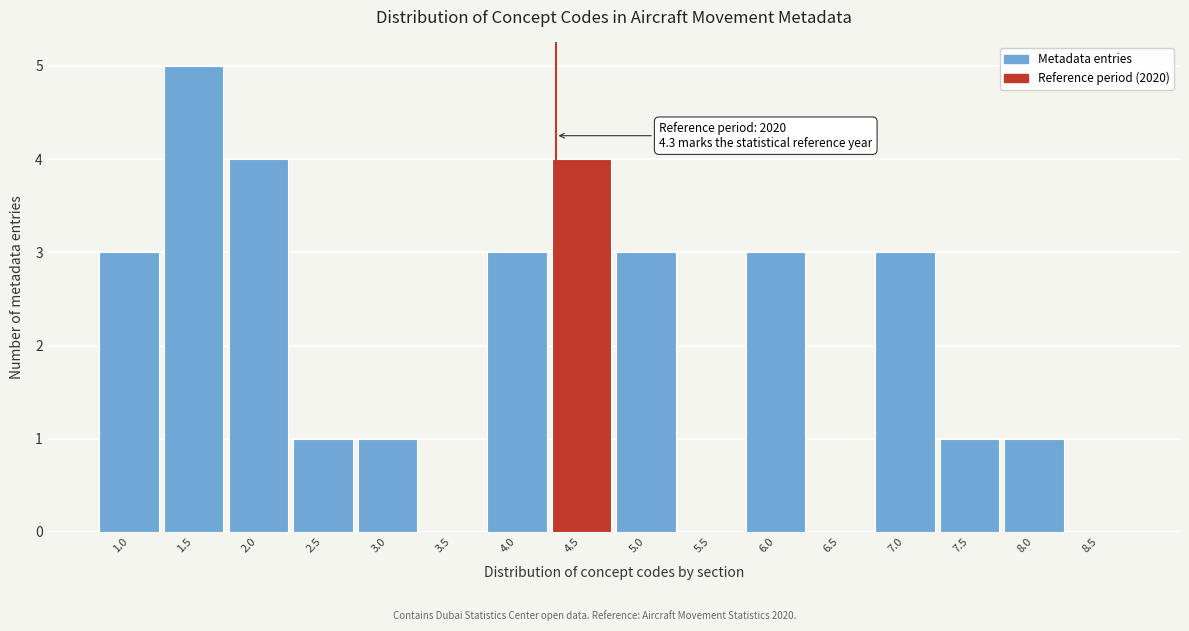

Which range on the x-axis has the tallest bar?

1.25 to 1.75